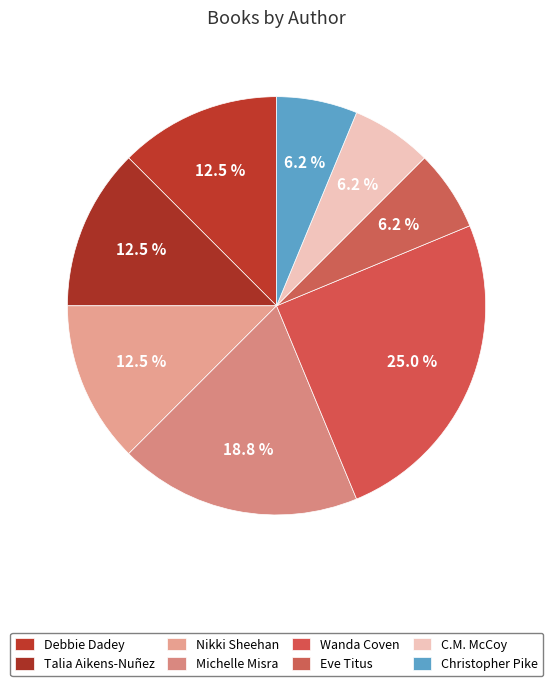

How many slices are in this pie chart?

8